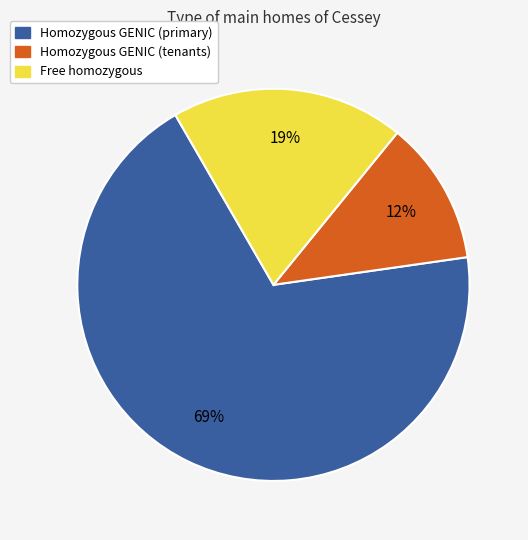

Combined, do Free homozygous and Homozygous GENIC (tenants) account for over 50%?

No